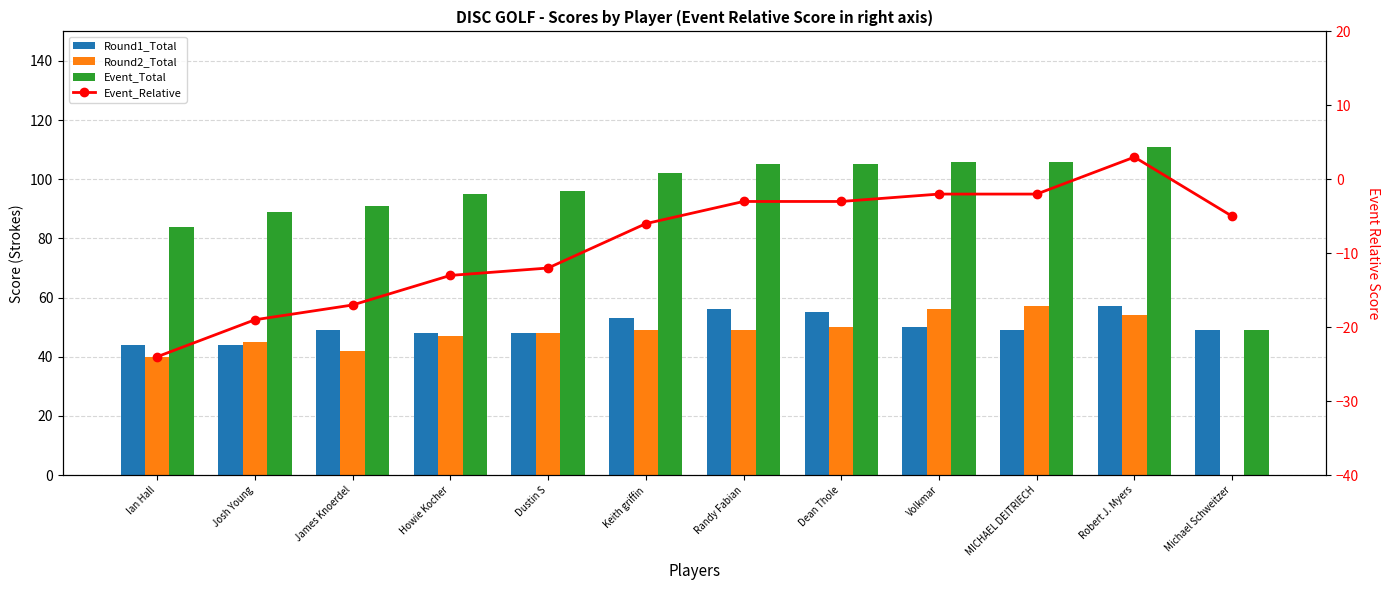

The value of Event_Relative at MICHAEL DEITRIECH is -2. True or false?

True